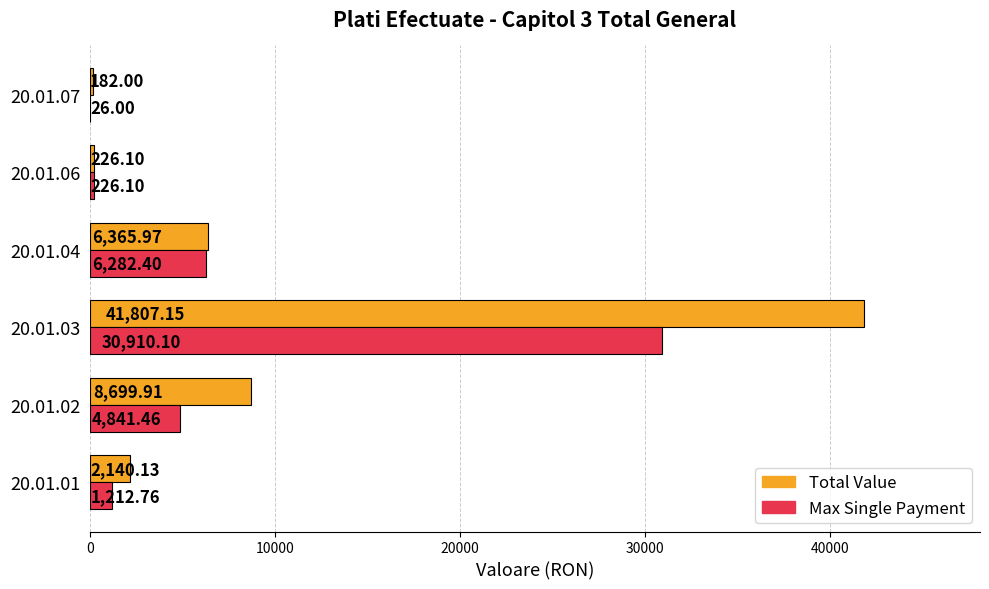

Between 20.01.03 and 20.01.06, which series saw the biggest shift?

Total Value